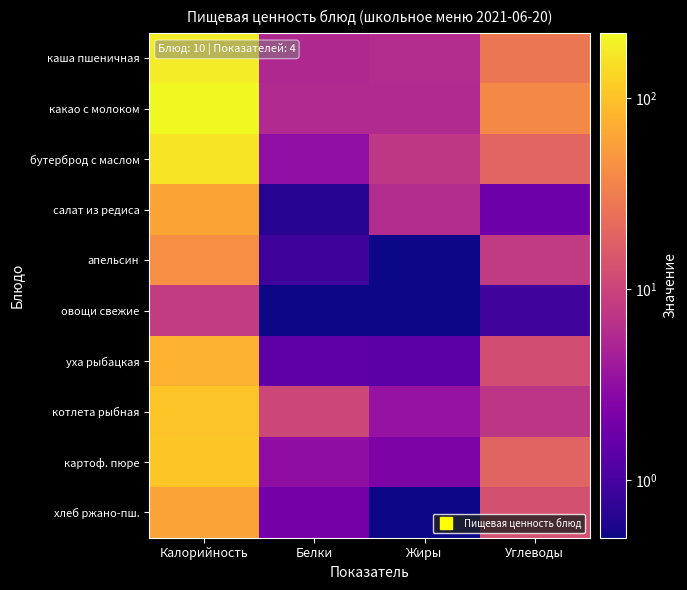

At which category is the sum across all series the highest?

Калорийность